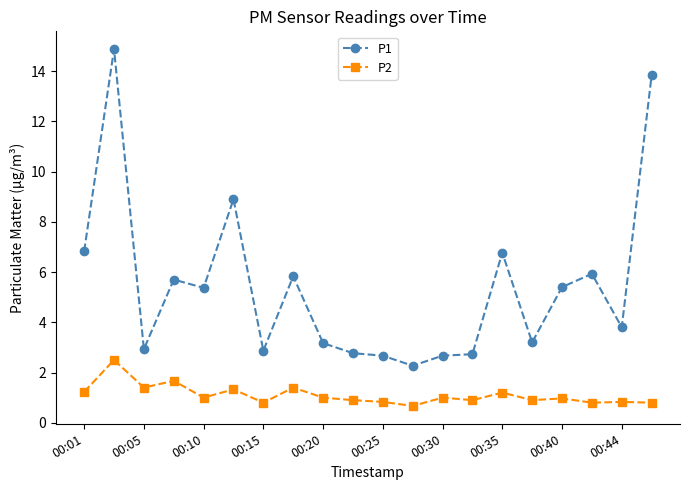

Which series has the largest total across all categories?

P1